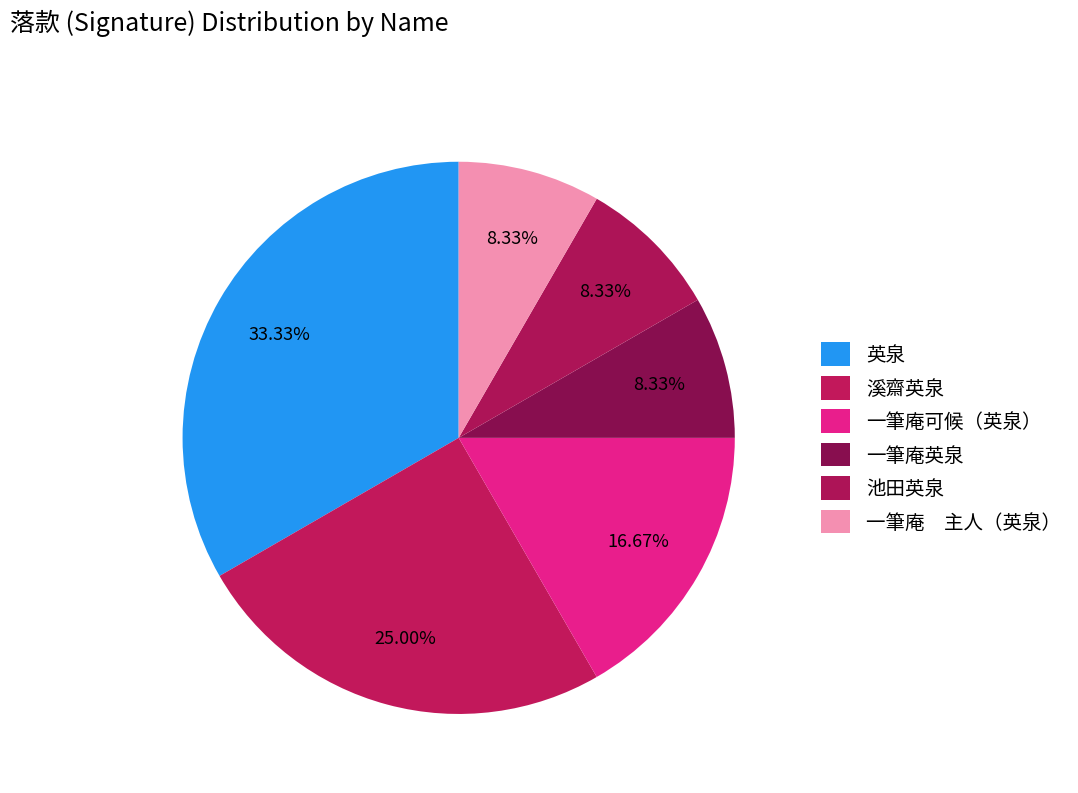

How many slices are in this pie chart?

6